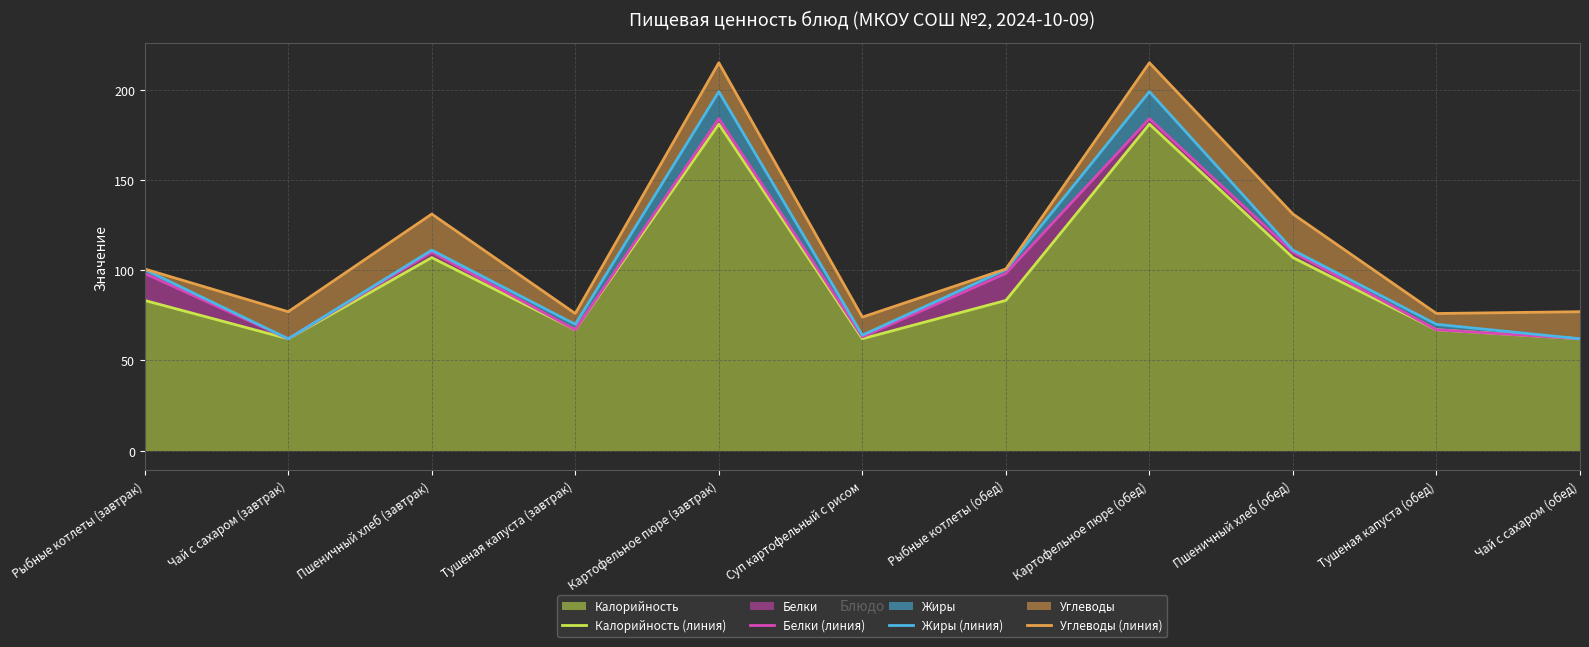

At which category is the sum across all series the highest?

Картофельное пюре (завтрак)